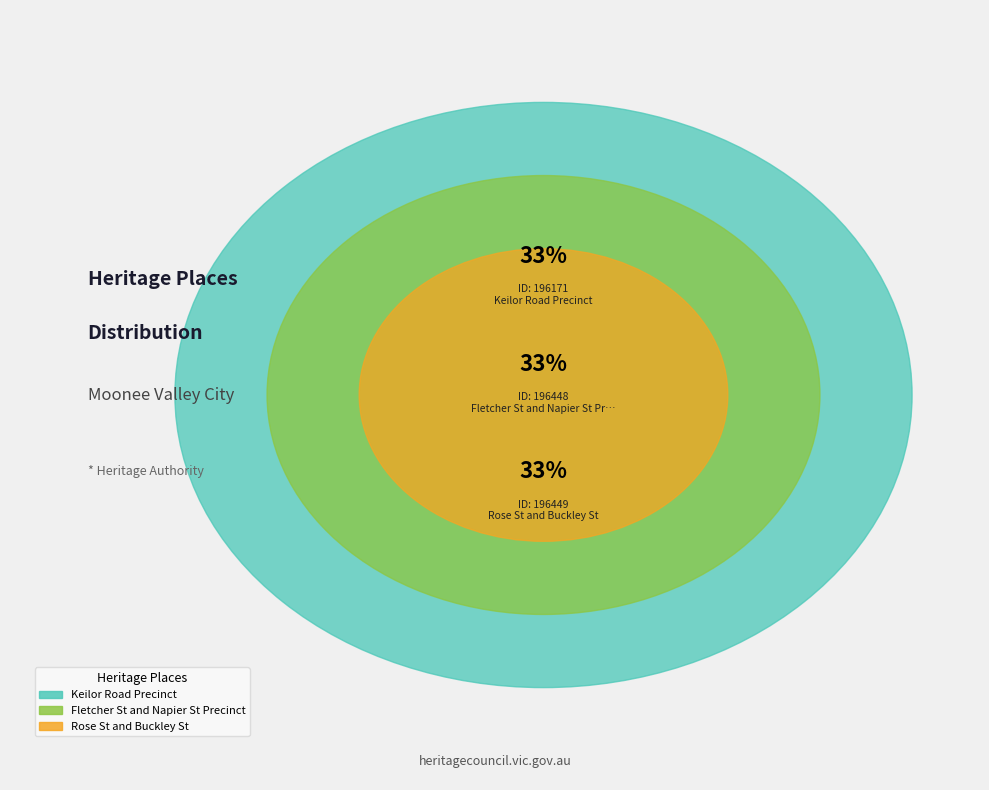

To the nearest percent, what is the average slice percentage?

33%